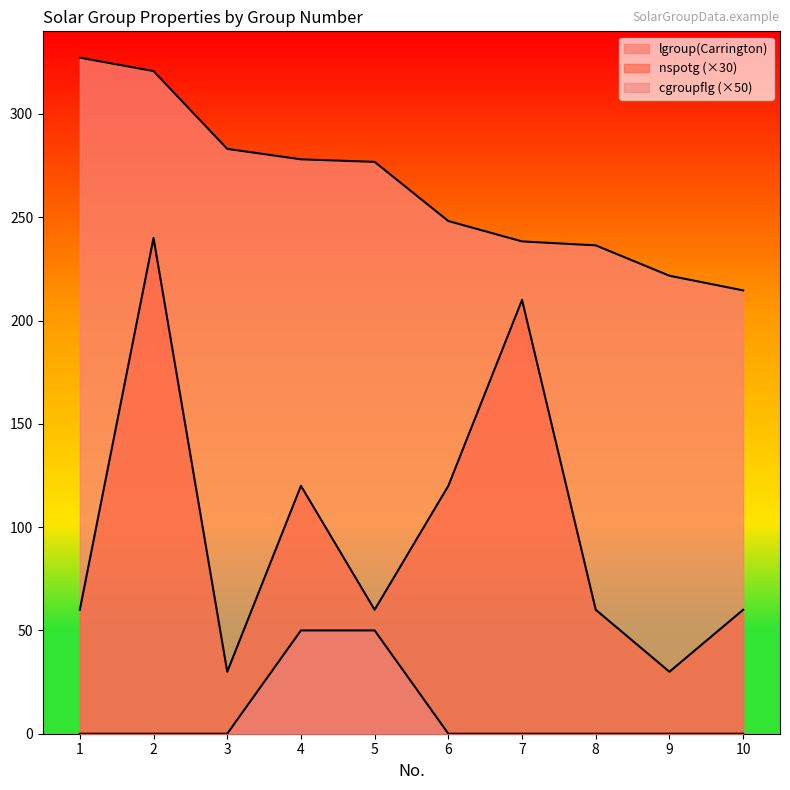

The value of cgroupflg at 10 is 29.2. True or false?

False